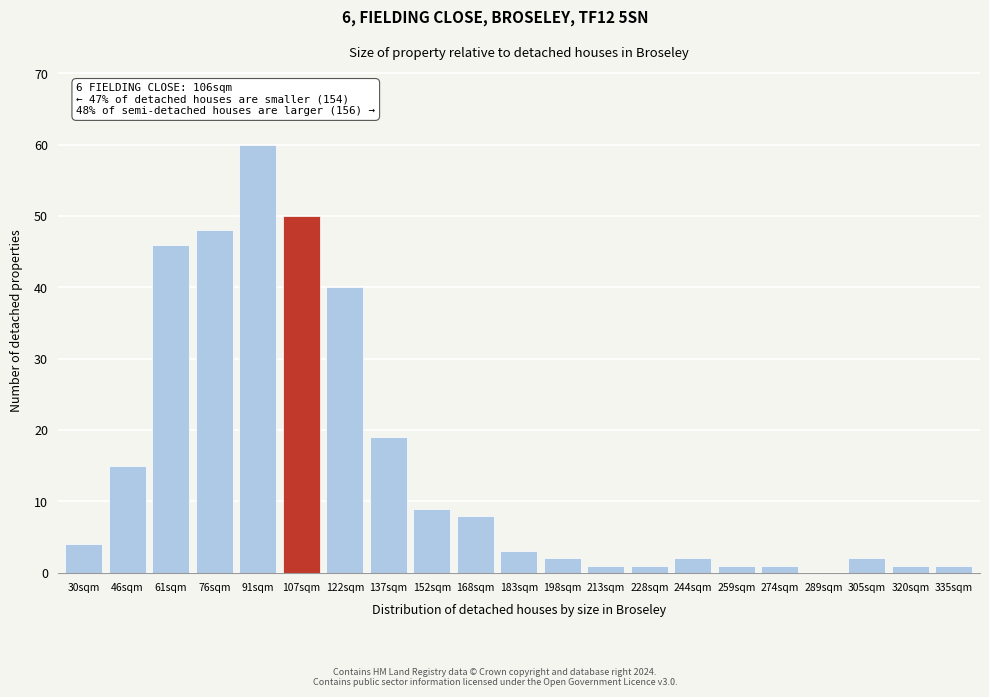

Reading right to left, what are all the values shown in this chart?

335sqm=1	320sqm=1	305sqm=2	289sqm=0	274sqm=1	259sqm=1	244sqm=2	228sqm=1	213sqm=1	198sqm=2	183sqm=3	168sqm=8	152sqm=9	137sqm=19	122sqm=40	107sqm=50	91sqm=60	76sqm=48	61sqm=46	46sqm=15	30sqm=4